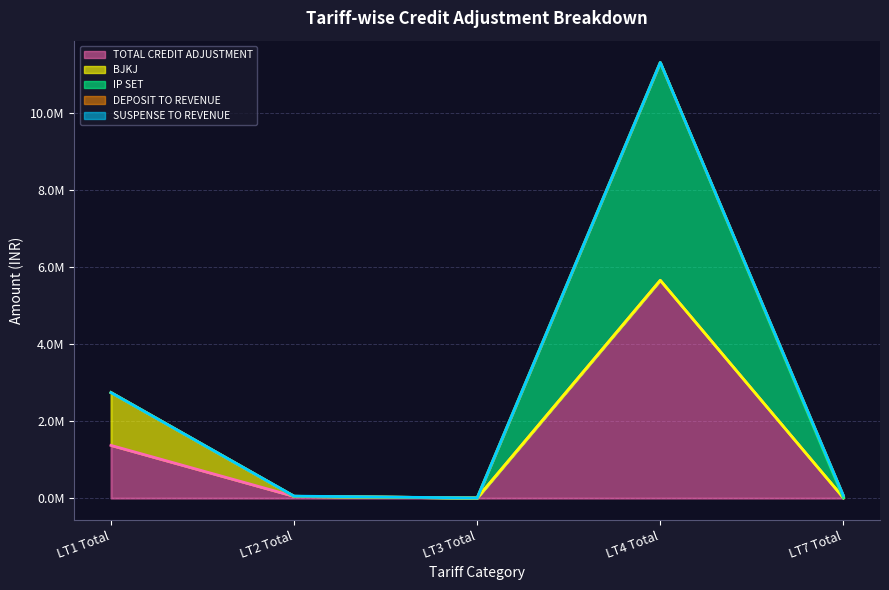

What is the sum of the TOTAL CREDIT ADJUSTMENT values at LT7 Total and LT4 Total?

5668929.7